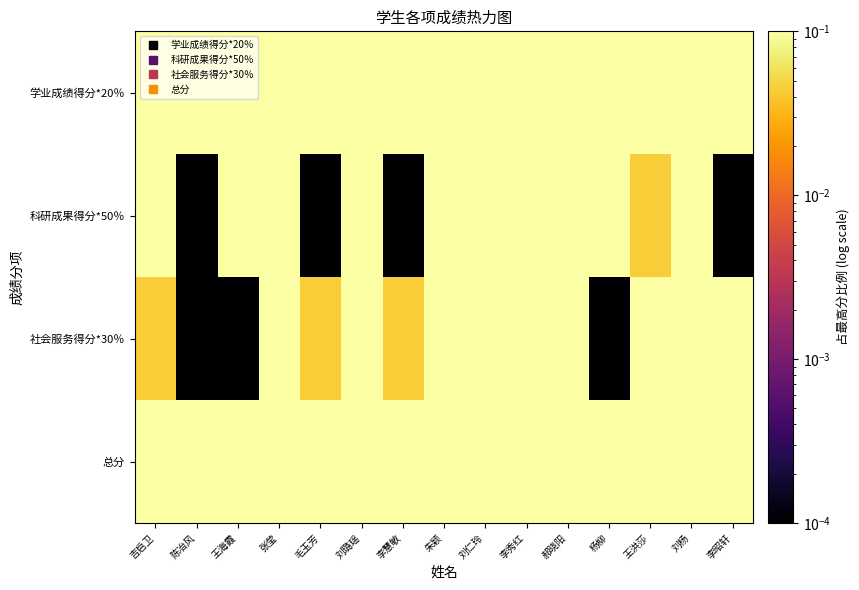

Reading left to right, what are all the values shown in this chart?

学业成绩得分*20％: 吉启卫=1.0	陈冶风=0.9	王海霞=1.0	张莹=1.0	毛玉芳=0.9	刘璐瑶=1.0	李慧敏=1.0	朱颖=1.0	刘仁玲=1.0	李秀红=1.0	郝晓阳=0.9	杨柳=0.9	王洪莎=0.9	刘杨=0.9	李昭轩=0.9
科研成果得分*50％: 吉启卫=0.8	陈冶风=0.0	王海霞=0.5	张莹=0.1	毛玉芳=0.0	刘璐瑶=0.7	李慧敏=0.0	朱颖=0.8	刘仁玲=1.0	李秀红=0.2	郝晓阳=0.7	杨柳=0.4	王洪莎=0.0	刘杨=0.3	李昭轩=0.0
社会服务得分*30％: 吉启卫=0.0	陈冶风=0.0	王海霞=0.0	张莹=0.3	毛玉芳=0.0	刘璐瑶=0.2	李慧敏=0.0	朱颖=0.3	刘仁玲=0.2	李秀红=0.4	郝晓阳=0.2	杨柳=0.0	王洪莎=0.2	刘杨=0.2	李昭轩=0.2
总分: 吉启卫=0.6	陈冶风=0.2	王海霞=0.5	张莹=0.3	毛玉芳=0.2	刘璐瑶=0.6	李慧敏=0.2	朱颖=0.7	刘仁玲=0.8	李秀红=0.5	郝晓阳=0.6	杨柳=0.4	王洪莎=0.3	刘杨=0.4	李昭轩=0.2